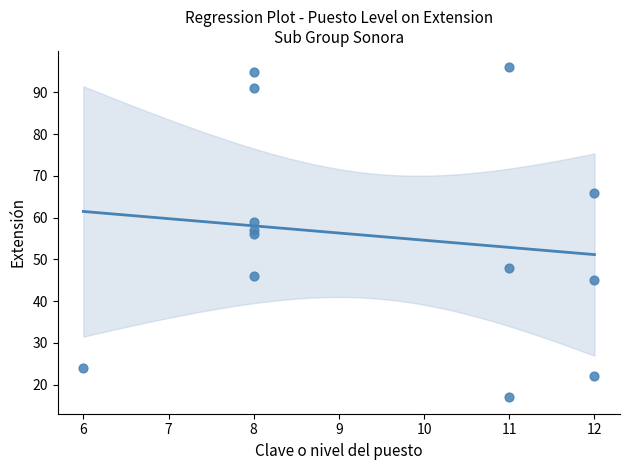

What is the range of X values (max minus min)?

6